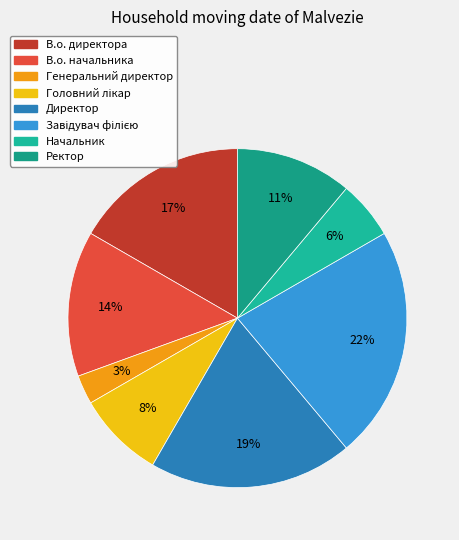

To the nearest percent, what is the difference between the Начальник and Завідувач філією slice percentages?

17%